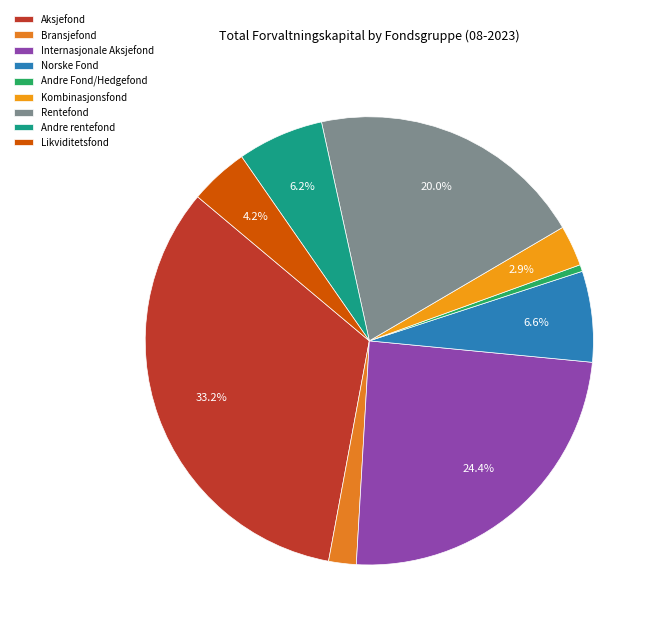

Approximately how many times larger is the value at Andre Fond/Hedgefond compared to Bransjefond?

0.2